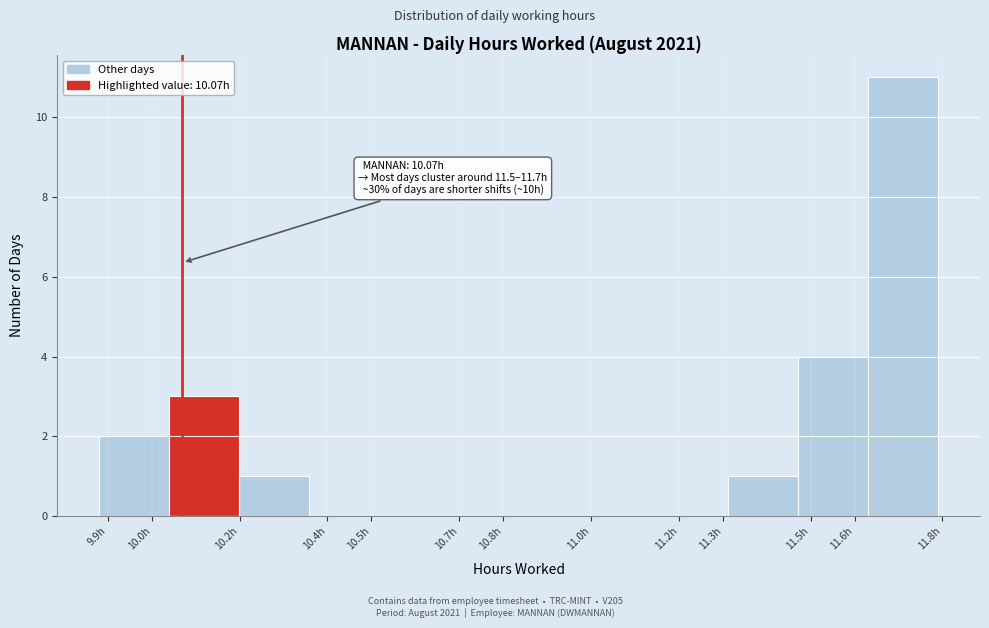

Over which range of the x-axis is the bar tallest?

11.63 to 11.79